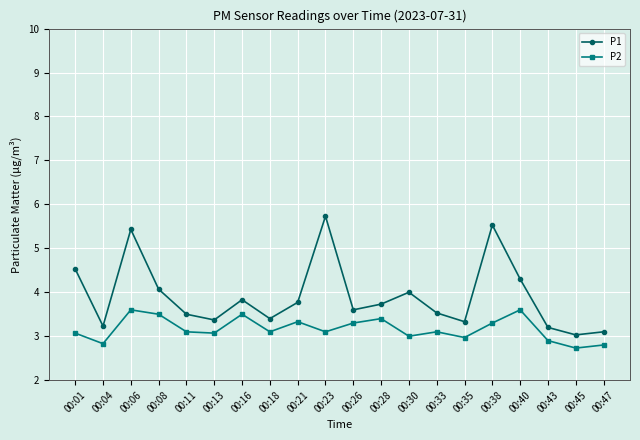

True or false: P1 and P2 cross at least once.

False